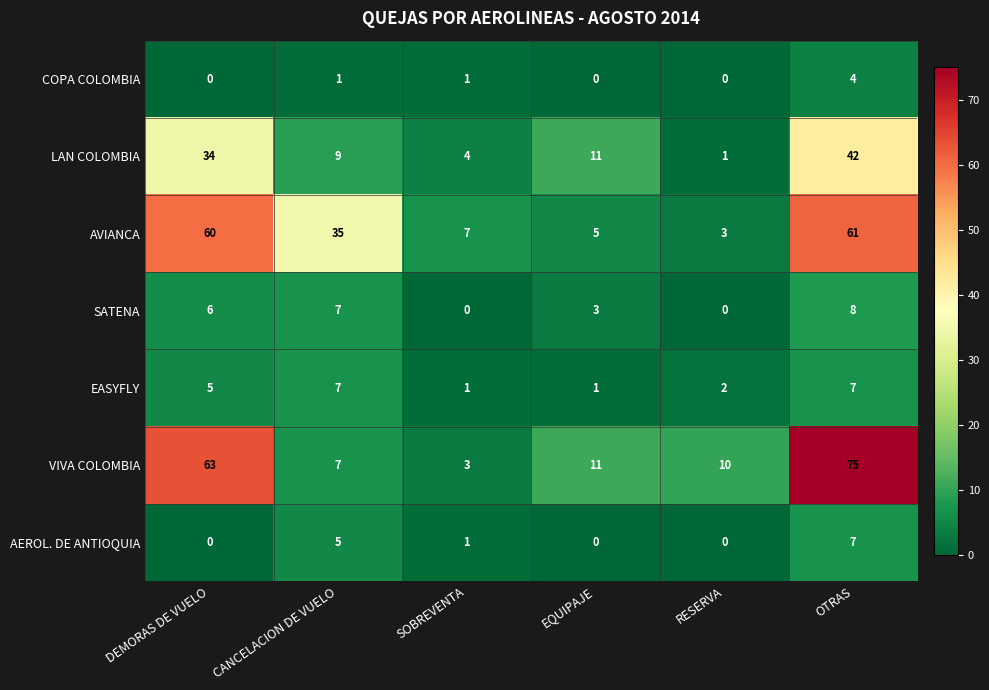

What is the difference between the maximum and second lowest values in the LAN COLOMBIA series?

38